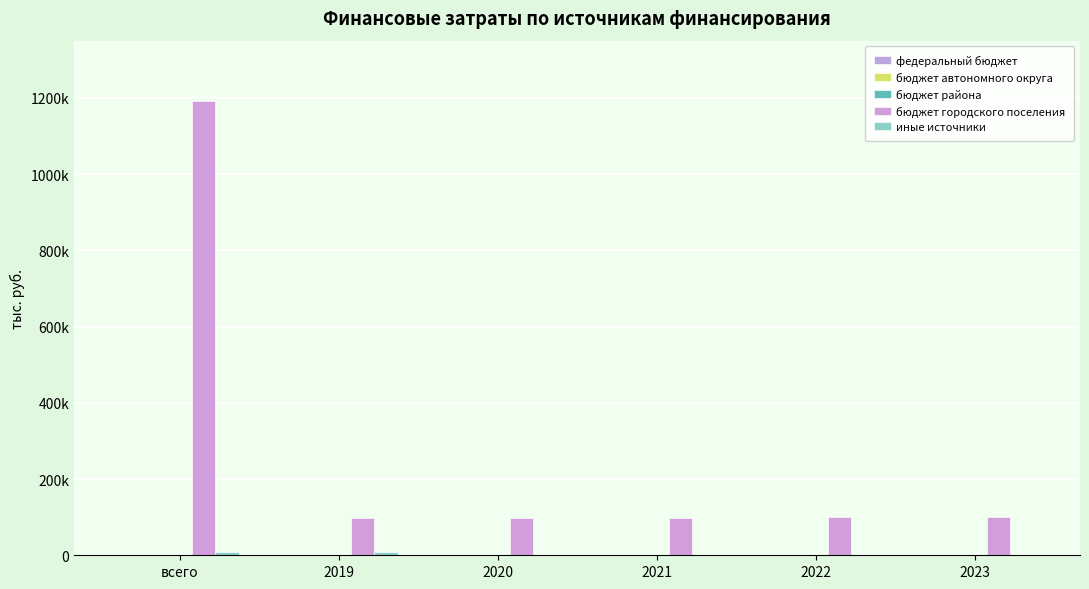

Is it true that иные источники equals 3019.5 at 2019?

False